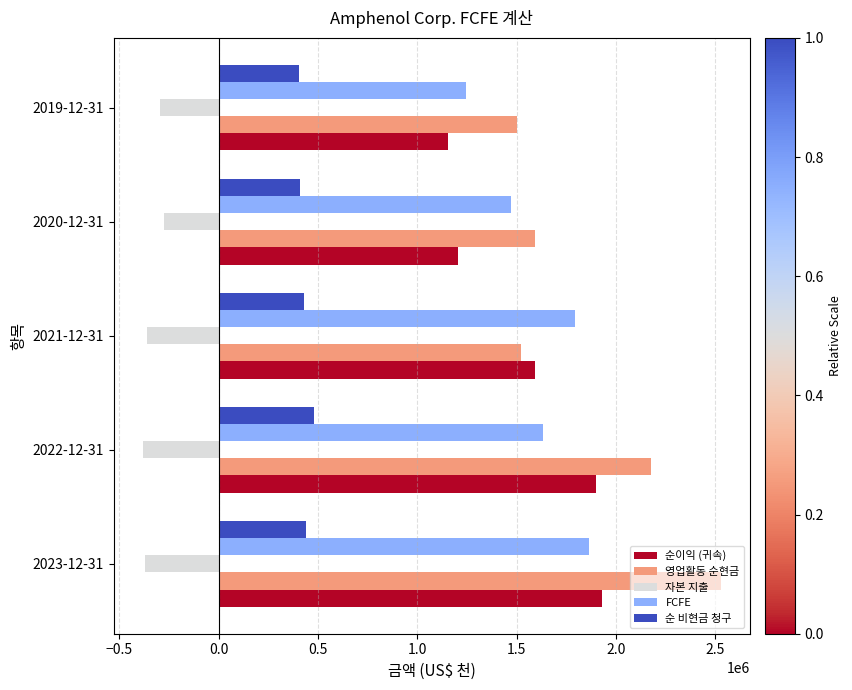

What is the average value of the 순이익 (귀속) series?

1555900